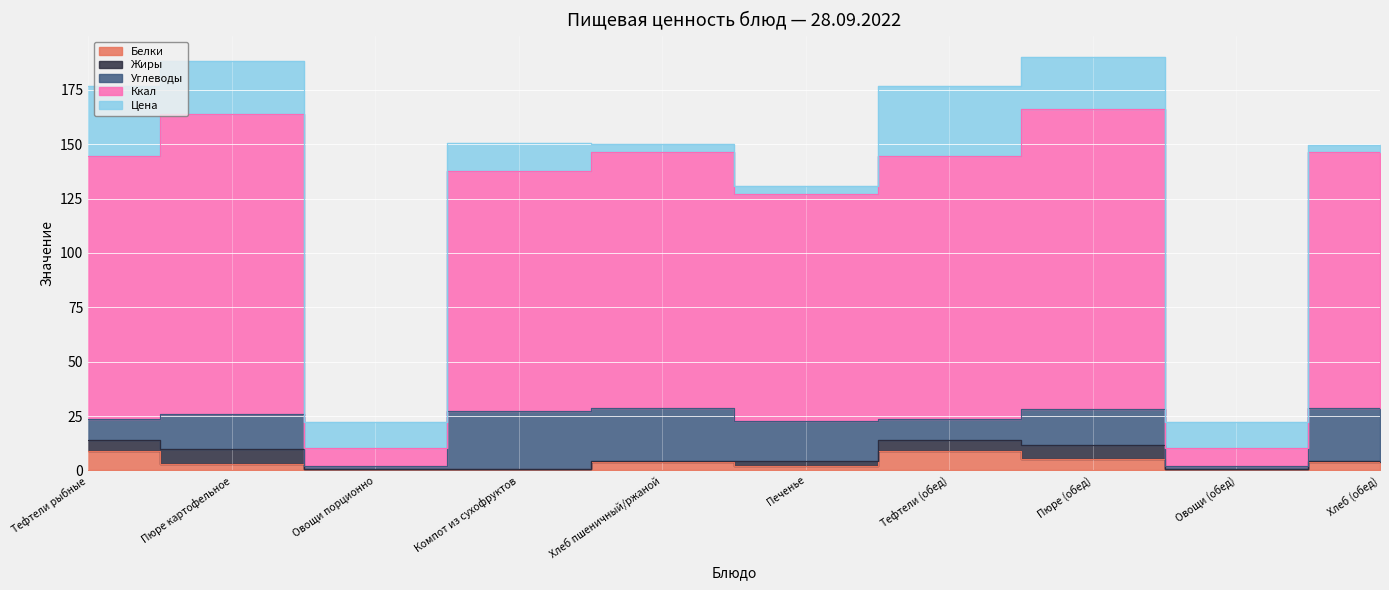

How many interior local peaks does the Цена series have?

2